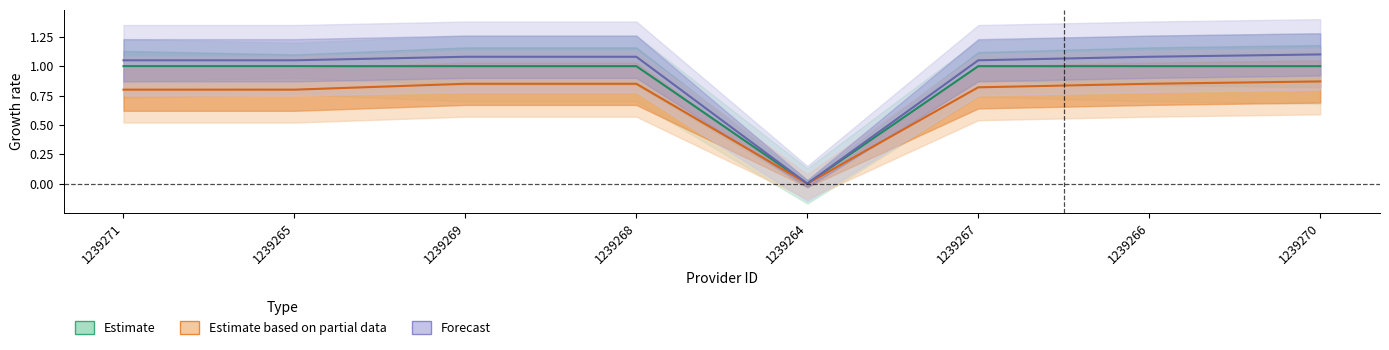

Which series has the largest total across all categories?

Forecast